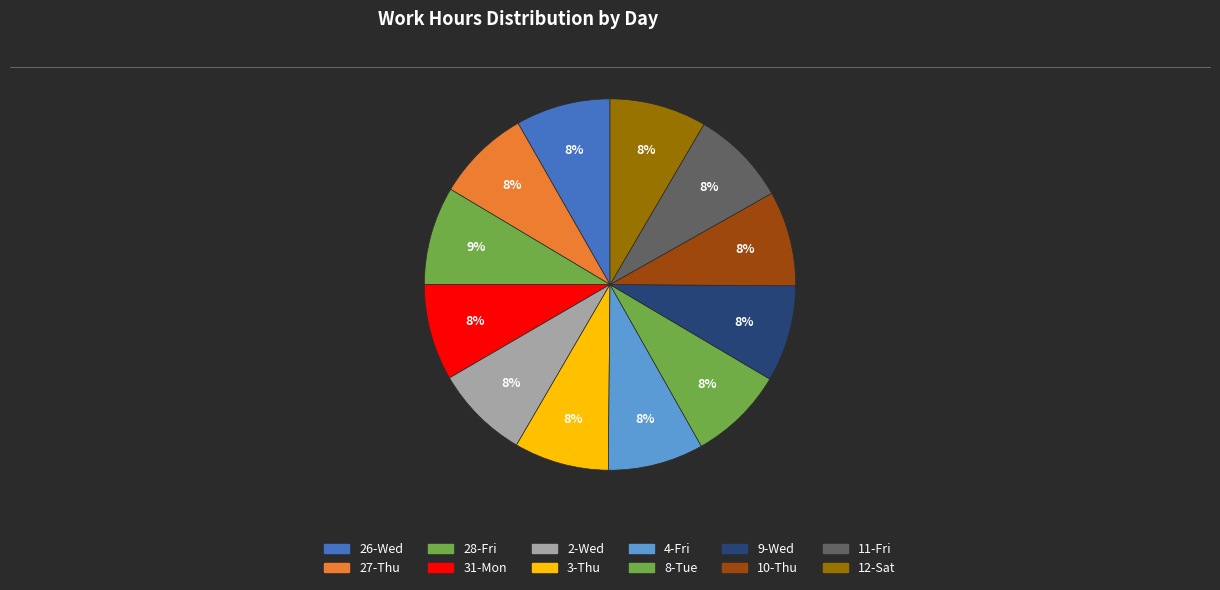

How many segments does this pie chart have?

12